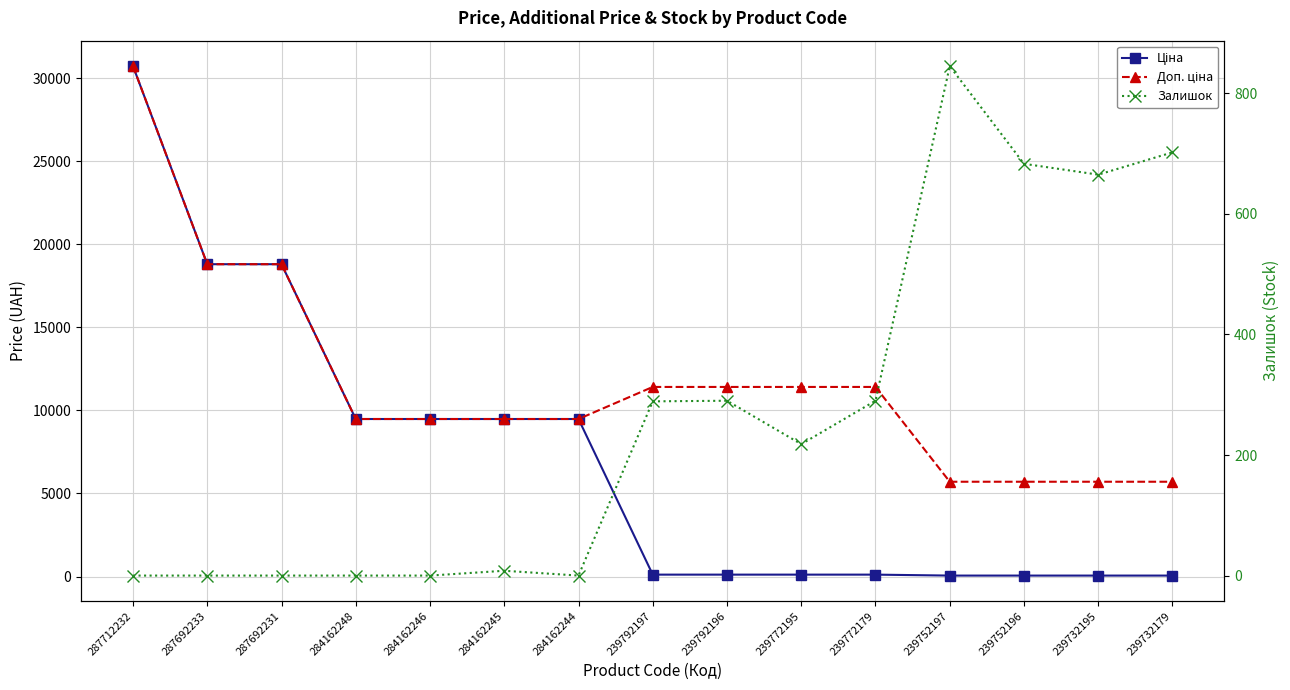

What is the spread (max minus min) of values at 239792196?

11295.9